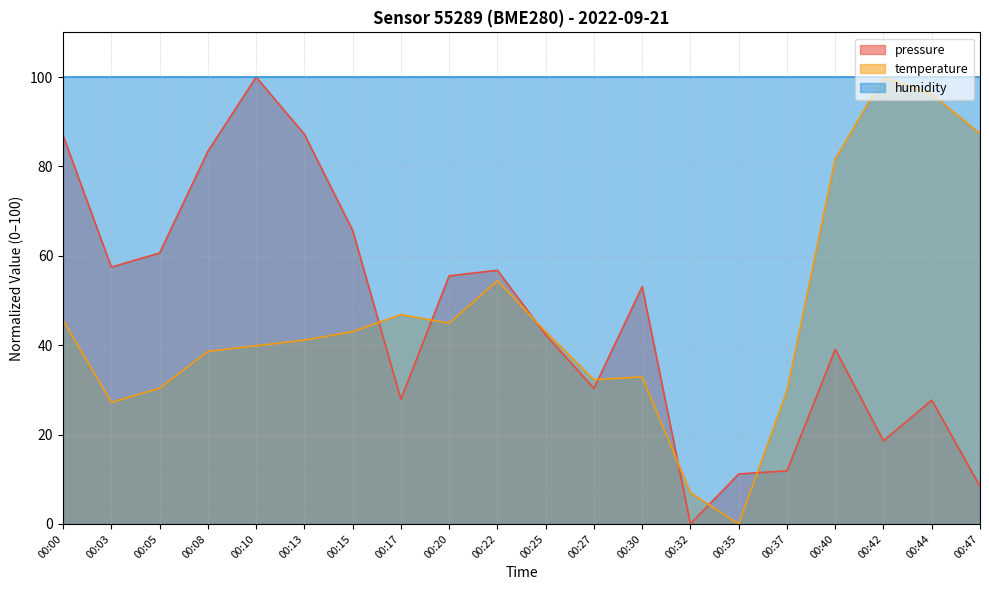

At which category does temperature reach its first local valley?

00:03